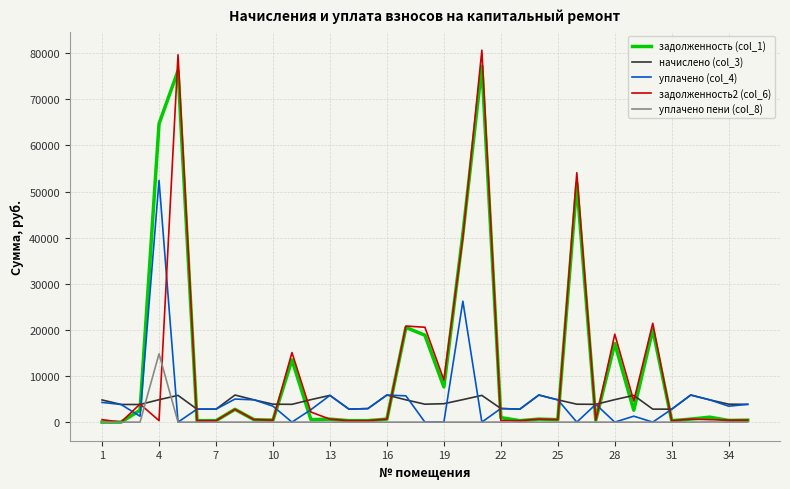

Reading left to right, extract all data points from this chart.

задолженность (col_1): 0.0	0.0	2584.7	64699.8	76192.6	312.9	312.1	2777.1	537.0	431.2	13481.8	542.0	643.8	313.8	326.0	652.7	20523.8	18847.5	7629.9	40791.7	77162.4	985.4	312.1	652.7	535.7	51743.8	428.7	17040.2	2588.4	20051.4	312.1	652.7	1075.5	364.0	428.7
начислено (col_3): 4810.0	3828.3	3820.8	4862.9	5799.1	2816.6	2809.0	5874.7	4832.6	3888.8	3858.6	4877.9	5799.1	2816.6	2937.3	5874.7	4832.6	3888.8	3994.5	4877.9	5799.1	2952.4	2809.0	5874.7	4832.6	3888.8	3858.6	4877.9	5799.1	2816.6	2809.0	5874.7	4832.6	3888.8	3858.6
уплачено (col_4): 4275.5	3828.3	1275.0	52411.0	0.0	2816.6	2809.0	5000.0	4832.6	3456.7	0.0	2709.9	5799.0	2818.3	2936.4	5874.7	5700.0	0.0	0.0	26221.6	0.0	2952.4	2809.0	5874.7	4832.1	0.0	3858.6	0.0	1288.7	0.0	2809.0	5874.7	4832.6	3456.9	3858.6
задолженность2 (col_6): 534.4	0.0	3916.6	325.9	79662.5	312.9	312.1	2775.8	537.0	433.5	15081.7	2175.8	643.8	311.2	326.4	654.5	20834.4	20576.5	9140.7	40099.2	80648.9	328.7	312.1	652.7	537.1	54081.8	428.7	19062.8	4576.9	21432.6	312.1	652.7	539.1	431.6	428.7
уплачено пени (col_8): 0.0	0.0	0.0	14817.0	0.0	0.0	0.0	0.0	0.0	0.0	0.0	0.0	0.0	0.0	0.7	0.0	0.0	0.0	0.0	0.0	0.0	2.5	0.0	0.0	2.1	0.0	0.0	0.0	0.0	0.0	0.0	0.0	33.1	5.0	0.0